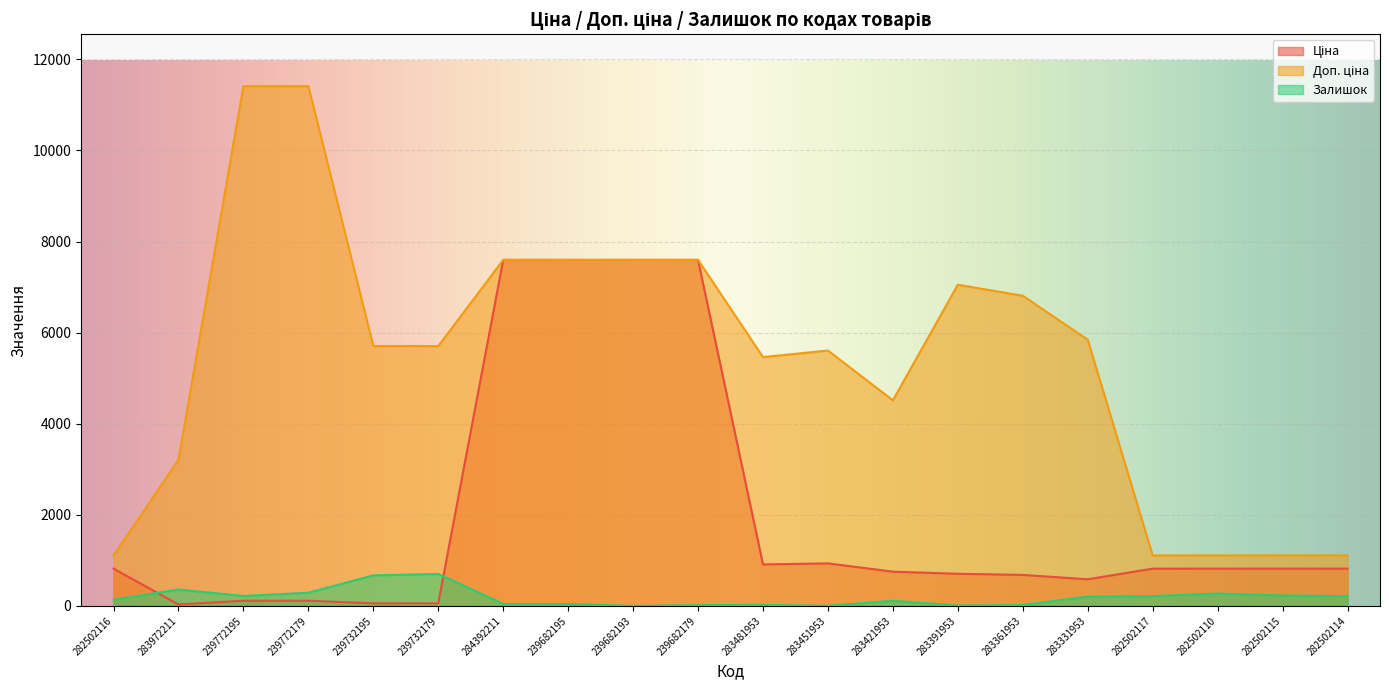

What is the average value of the Доп. ціна series?

5432.7